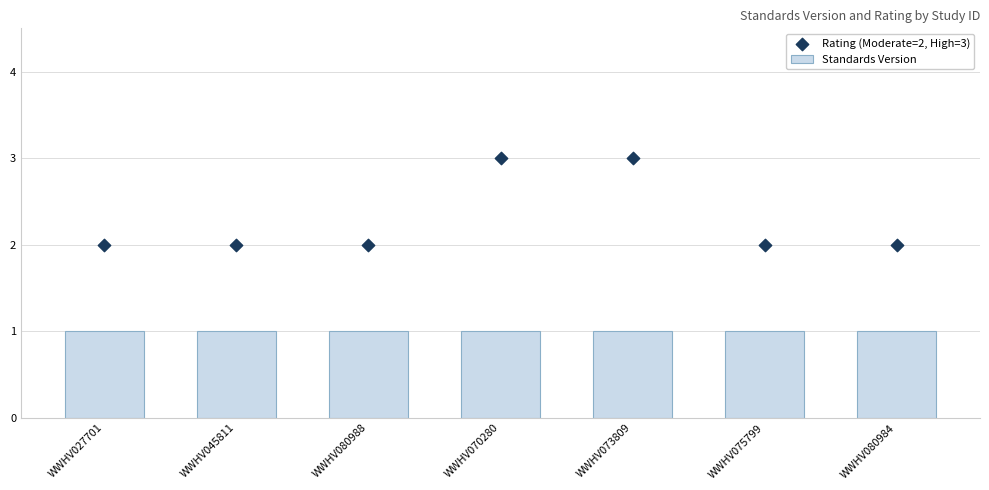

What are all the series names shown in the legend?

Standards Version, Rating (Moderate=2, High=3)